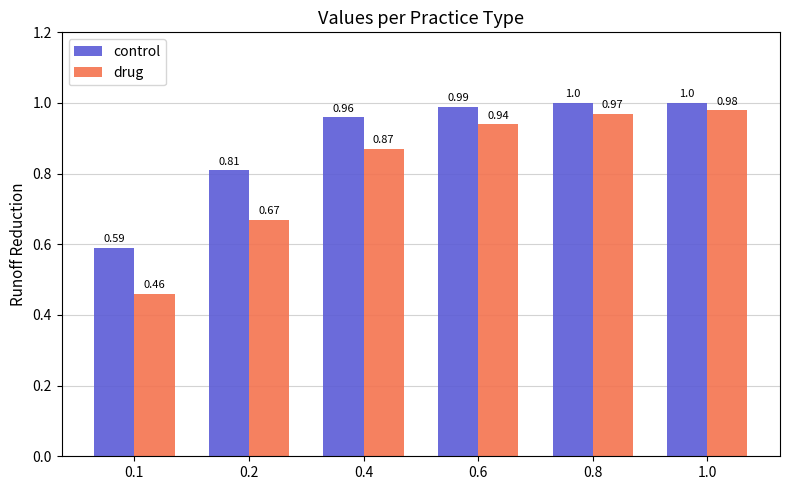

Is the value of control at 0.4 greater than the value of drug at 0.6?

Yes